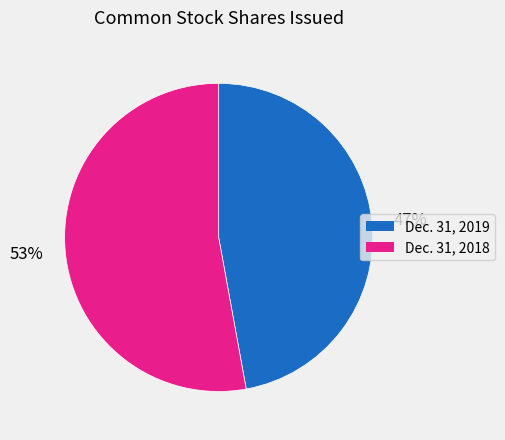

To the nearest percent, what is the difference between the largest and smallest slice percentages?

6%